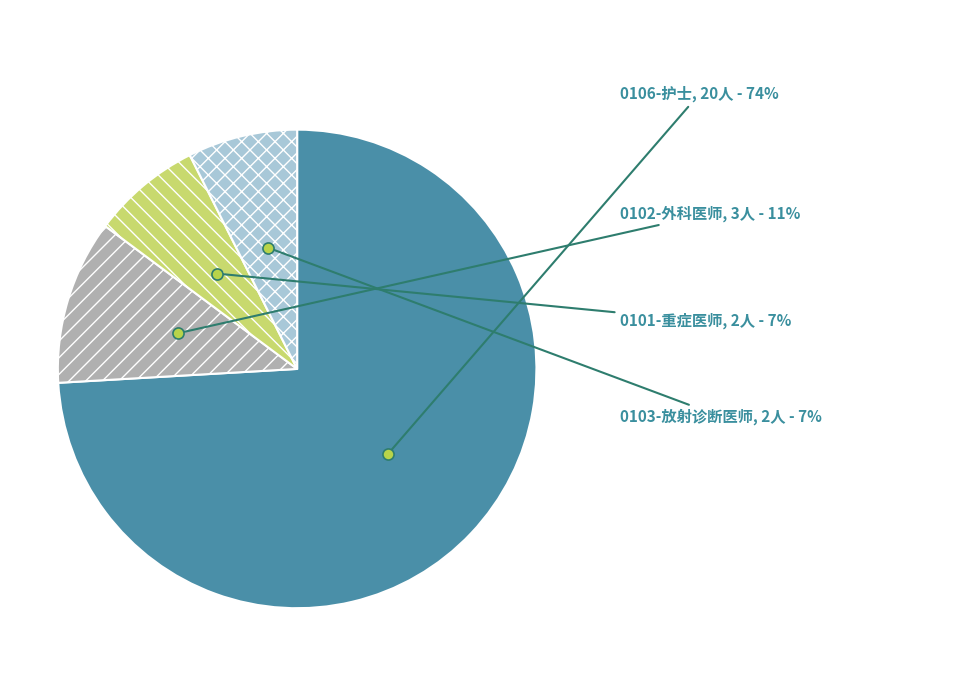

Is there a majority slice in this chart?

Yes